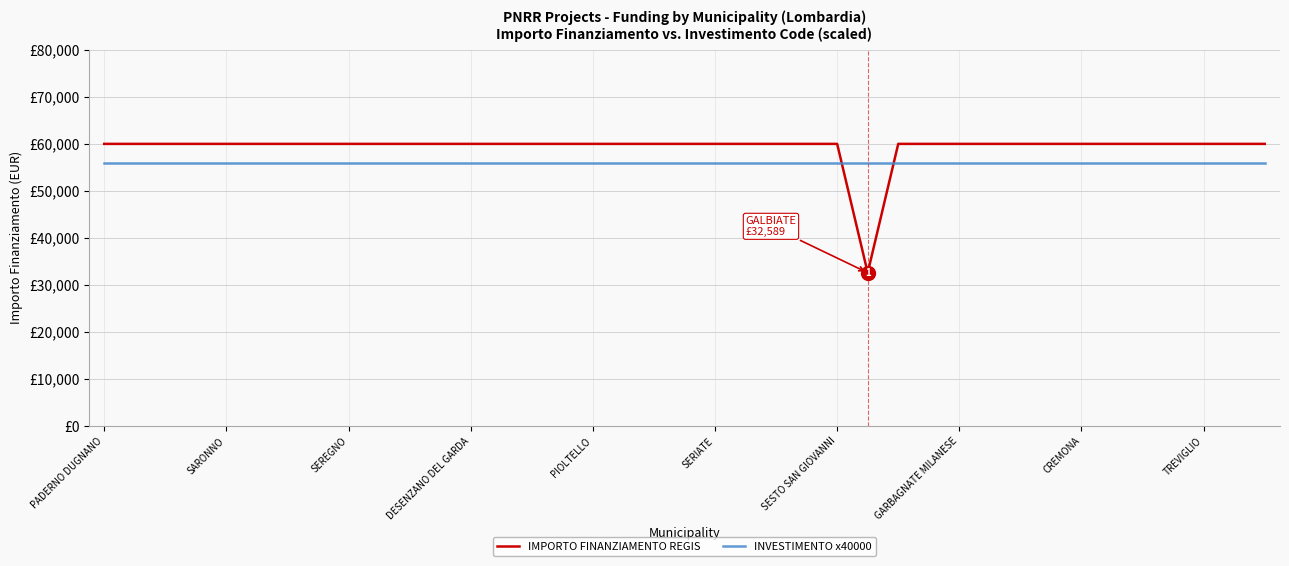

What are all the series names shown in the legend?

IMPORTO FINANZIAMENTO REGIS, INVESTIMENTO x40000